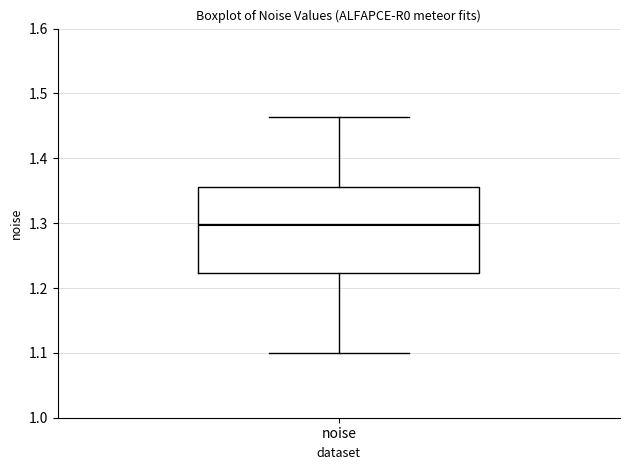

Read this box plot against the y-axis: the position of the median line, the range covered by the box, and the ends of both whiskers. The values are not printed on the chart, so give them approximately, as read against the axis.

median 1.30, box 1.22 to 1.36, whiskers 1.10 to 1.46